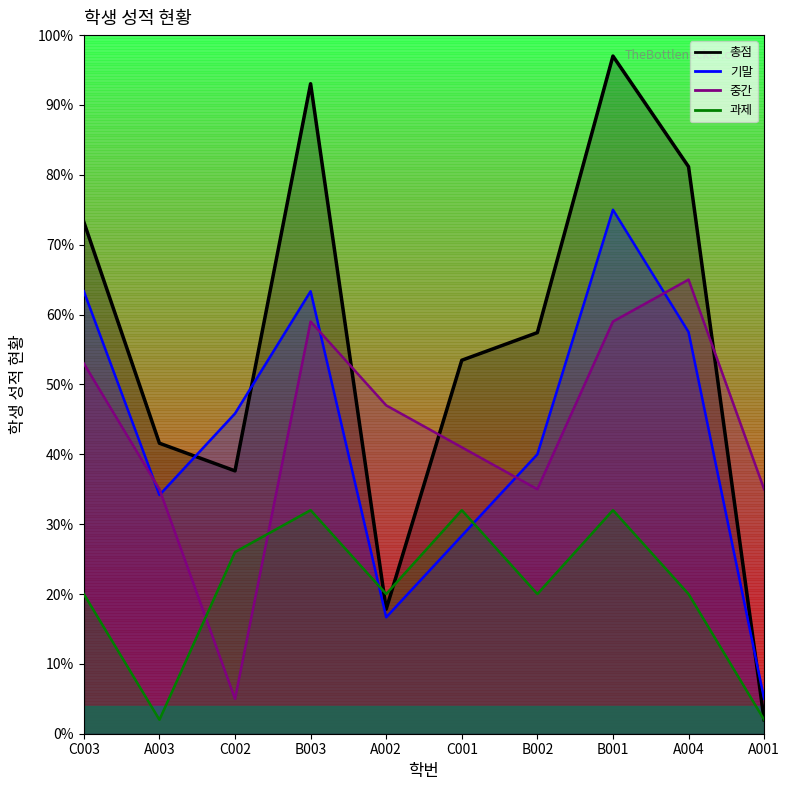

How many times do 중간 and 기말 cross each other?

5